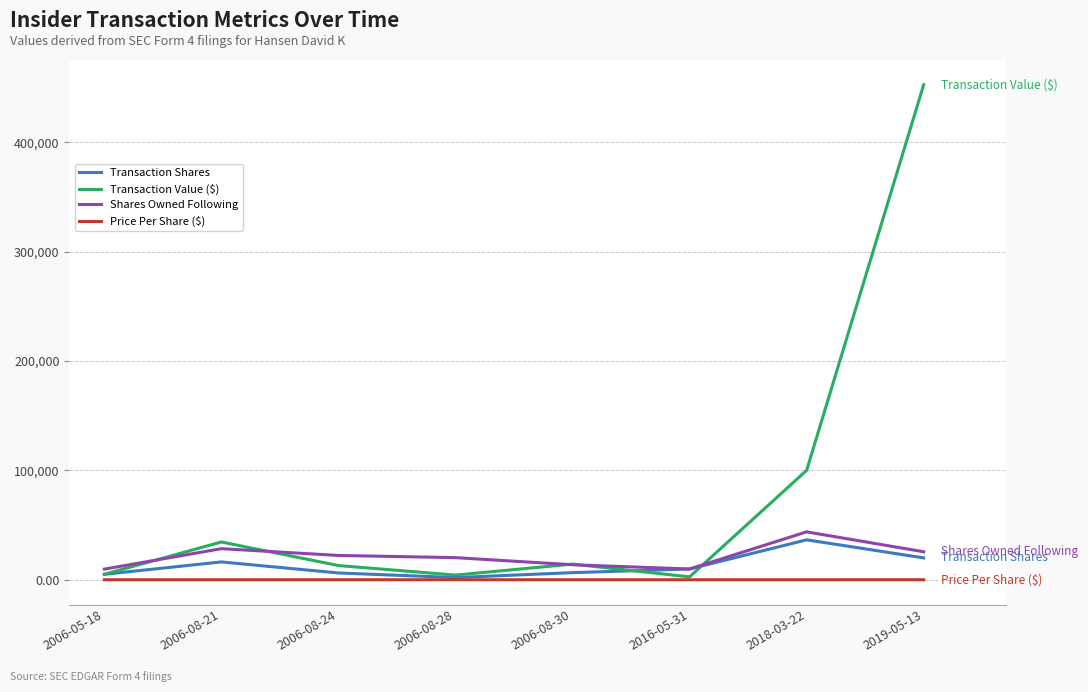

The value of Shares Owned Following at 2006-08-28 is 20221.0. True or false?

True